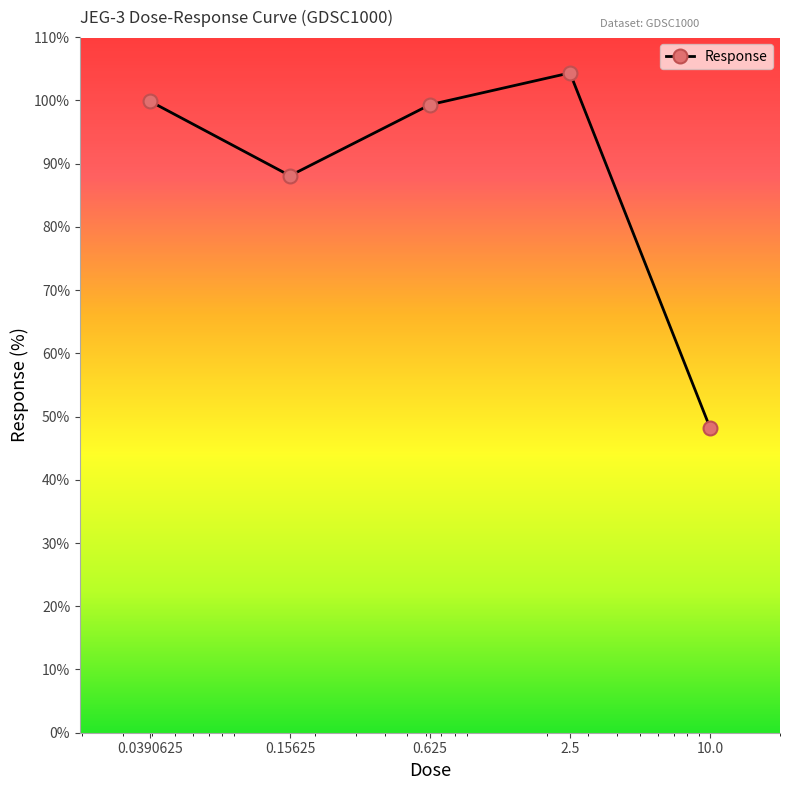

How many values exceed 99?

3